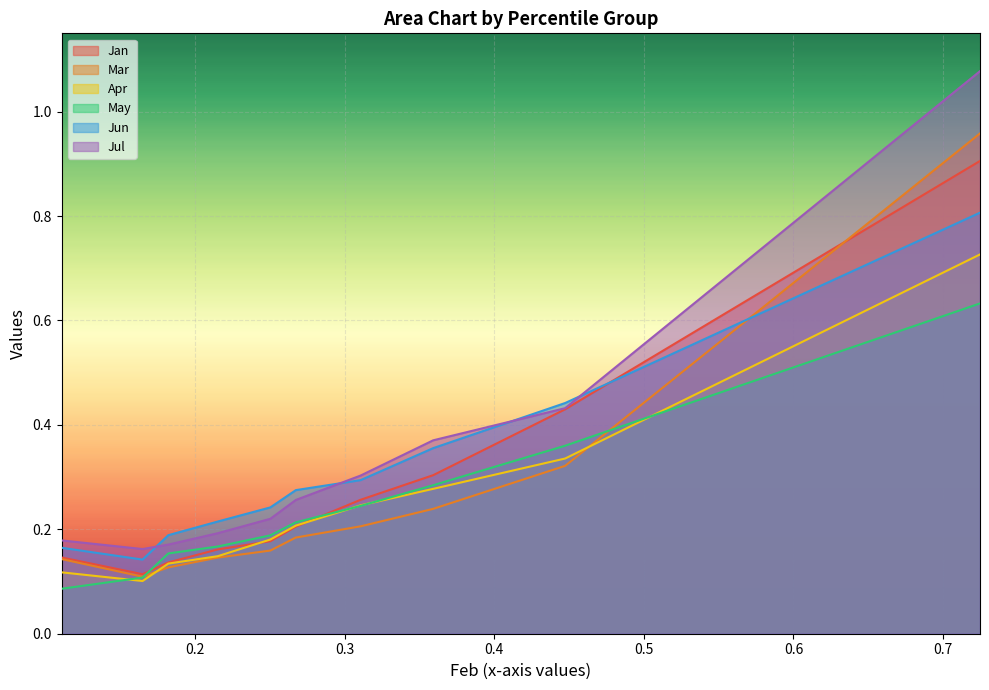

Reading left to right, extract all data points from this chart.

Jan: pct05=0.1	pct15=0.1	pct25=0.1	pct35=0.2	pct45=0.2	pct55=0.2	pct65=0.3	pct75=0.3	pct85=0.4	pct95=0.9
Mar: pct05=0.1	pct15=0.1	pct25=0.1	pct35=0.1	pct45=0.2	pct55=0.2	pct65=0.2	pct75=0.2	pct85=0.3	pct95=1.0
Apr: pct05=0.1	pct15=0.1	pct25=0.1	pct35=0.1	pct45=0.2	pct55=0.2	pct65=0.2	pct75=0.3	pct85=0.3	pct95=0.7
May: pct05=0.1	pct15=0.1	pct25=0.2	pct35=0.2	pct45=0.2	pct55=0.2	pct65=0.2	pct75=0.3	pct85=0.4	pct95=0.6
Jun: pct05=0.2	pct15=0.1	pct25=0.2	pct35=0.2	pct45=0.2	pct55=0.3	pct65=0.3	pct75=0.4	pct85=0.4	pct95=0.8
Jul: pct05=0.2	pct15=0.2	pct25=0.2	pct35=0.2	pct45=0.2	pct55=0.3	pct65=0.3	pct75=0.4	pct85=0.4	pct95=1.1